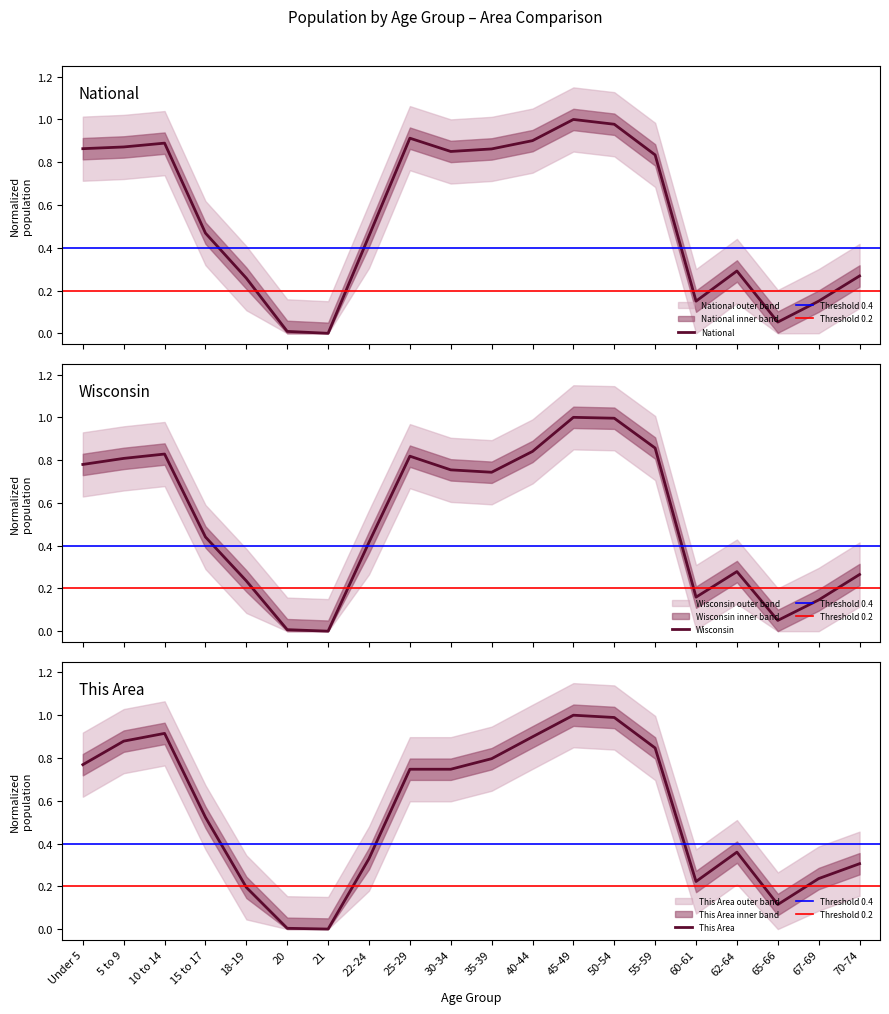

What is the sum of all National values?

11.1